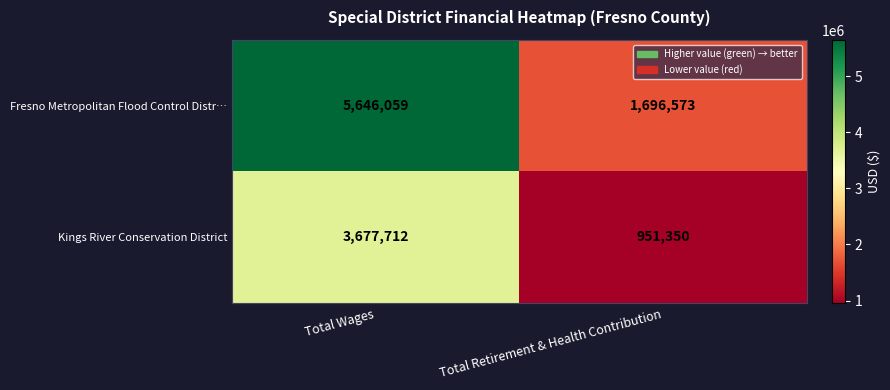

Reading left to right, extract all data points from this chart.

Fresno Metropolitan Flood Control Distr…: 5646059	1696573
Kings River Conservation District: 3677712	951350